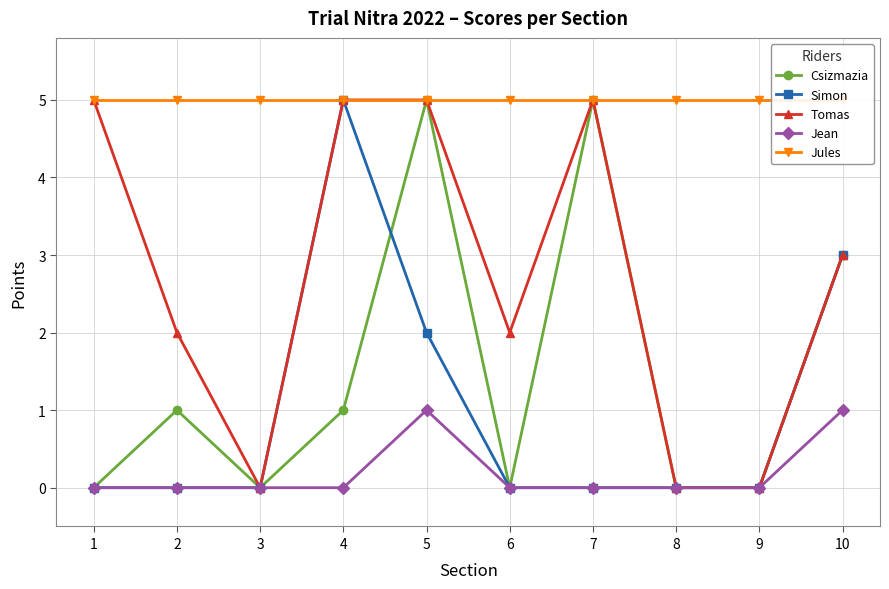

What is the difference between the maximum and second lowest values in the Jean series?

1